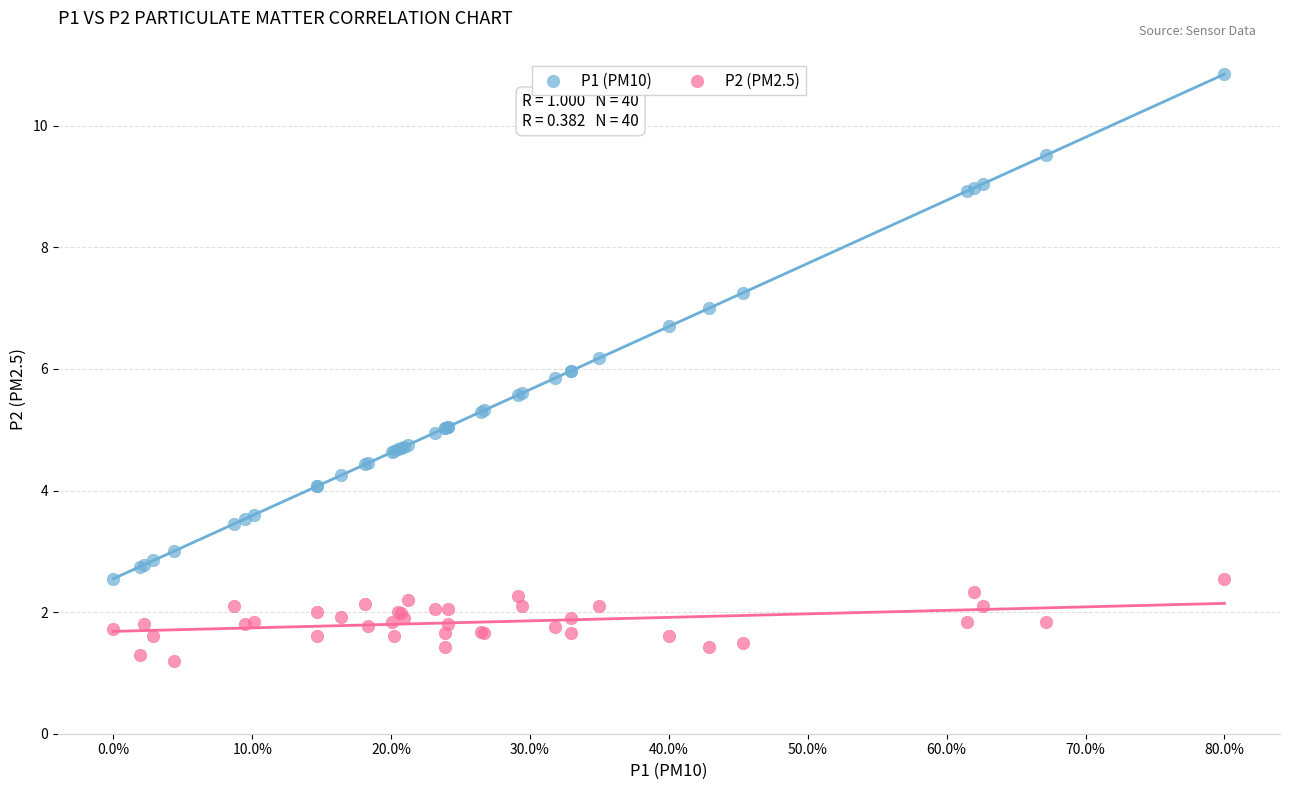

What is the X range (max minus min) for the scatter plot?

80.0